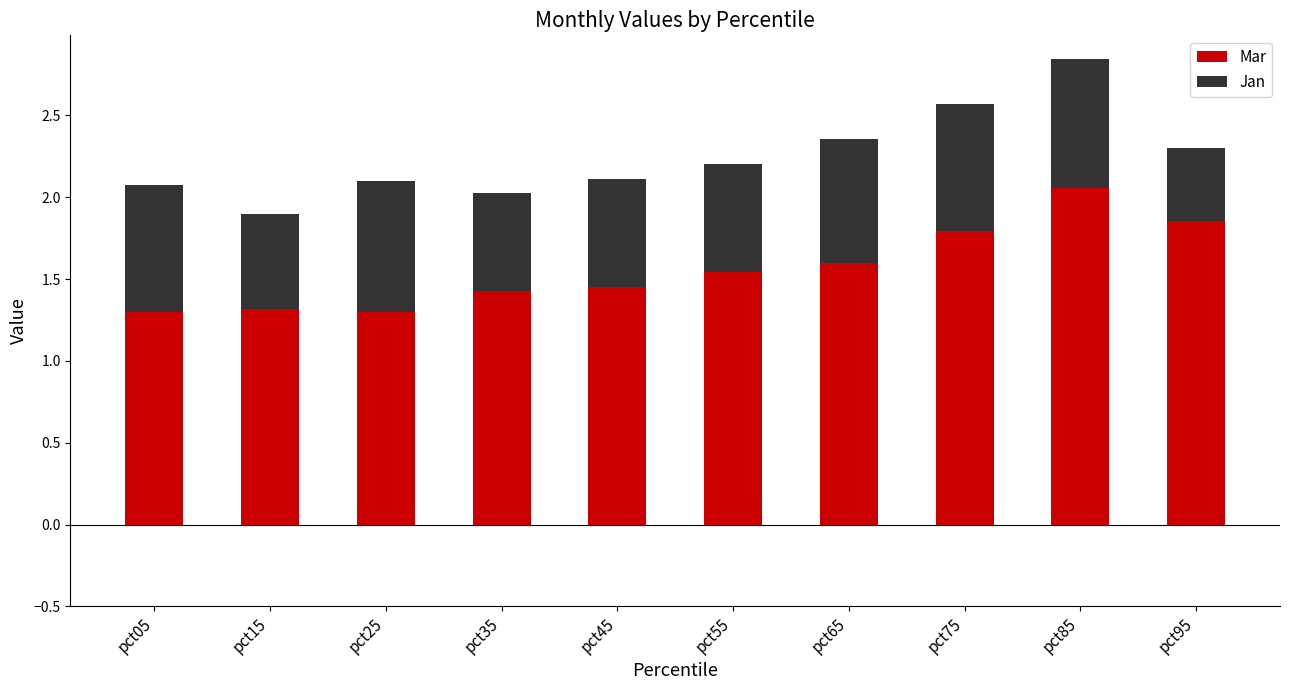

At which category is the sum across all series the highest?

pct85